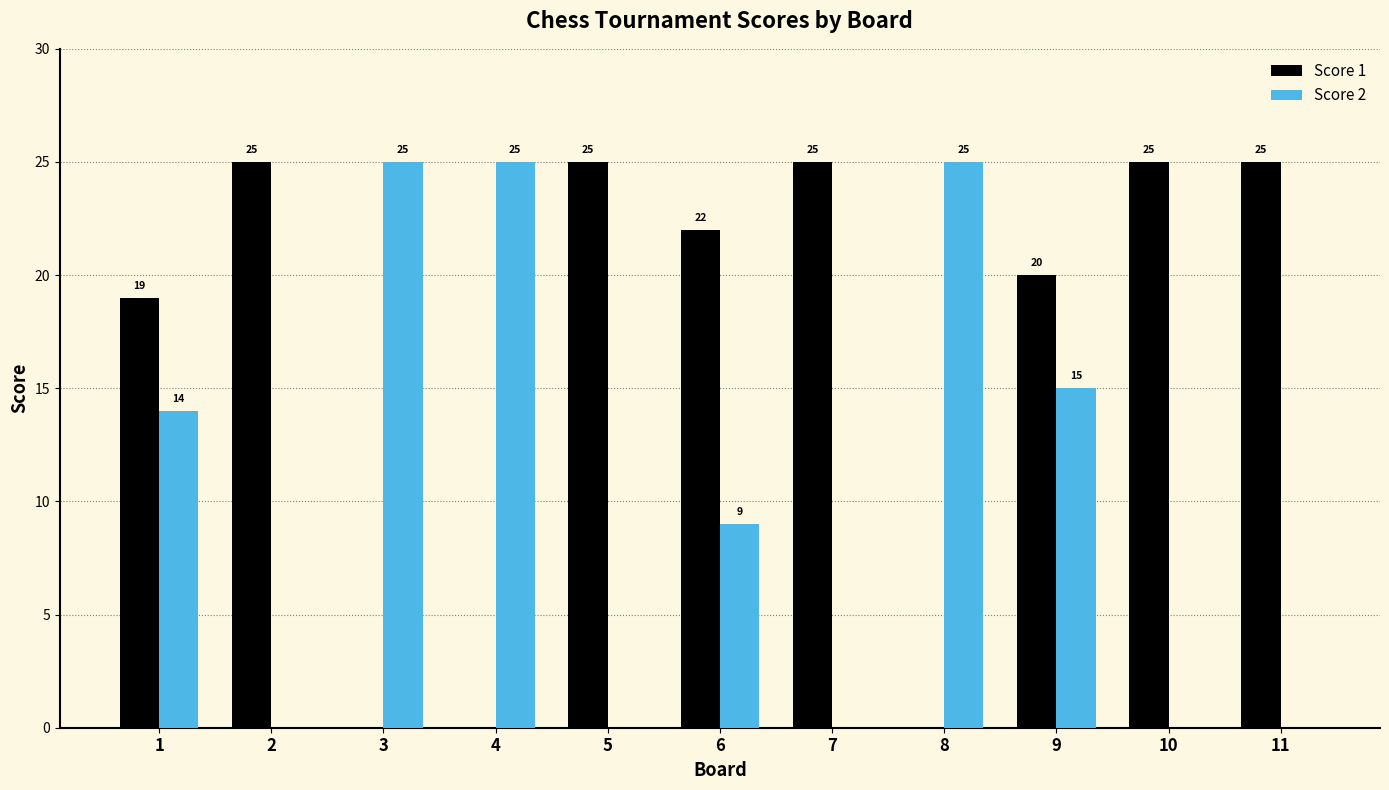

Is the value of Score 1 at 9 greater than the value of Score 2 at 8?

No